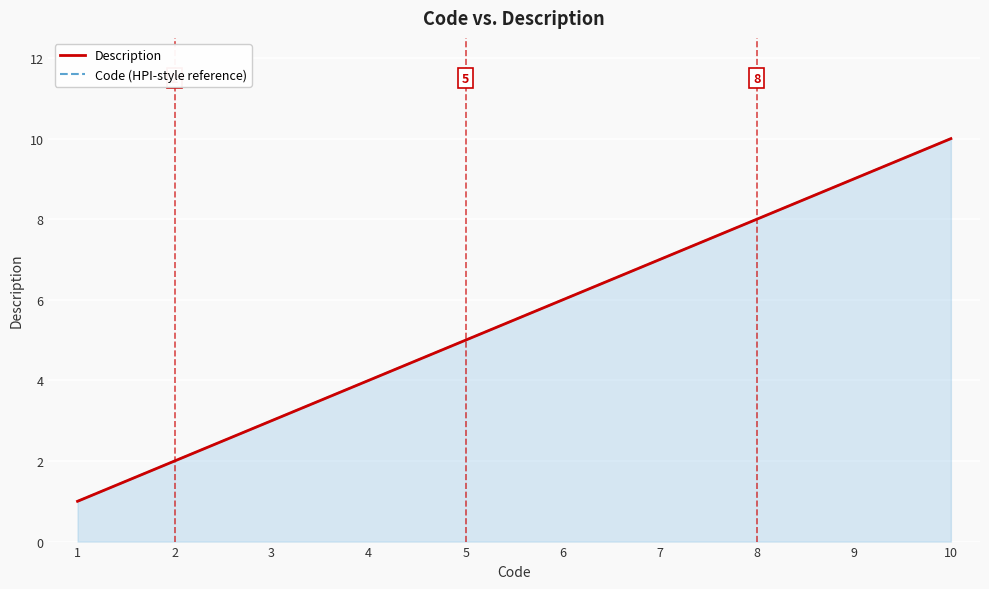

How many data points in Description are above 6?

4